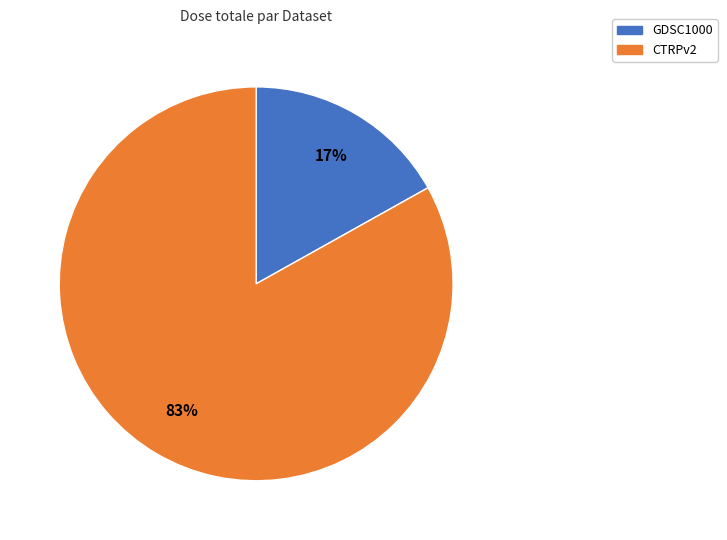

To the nearest percent, what is the average slice percentage?

50%